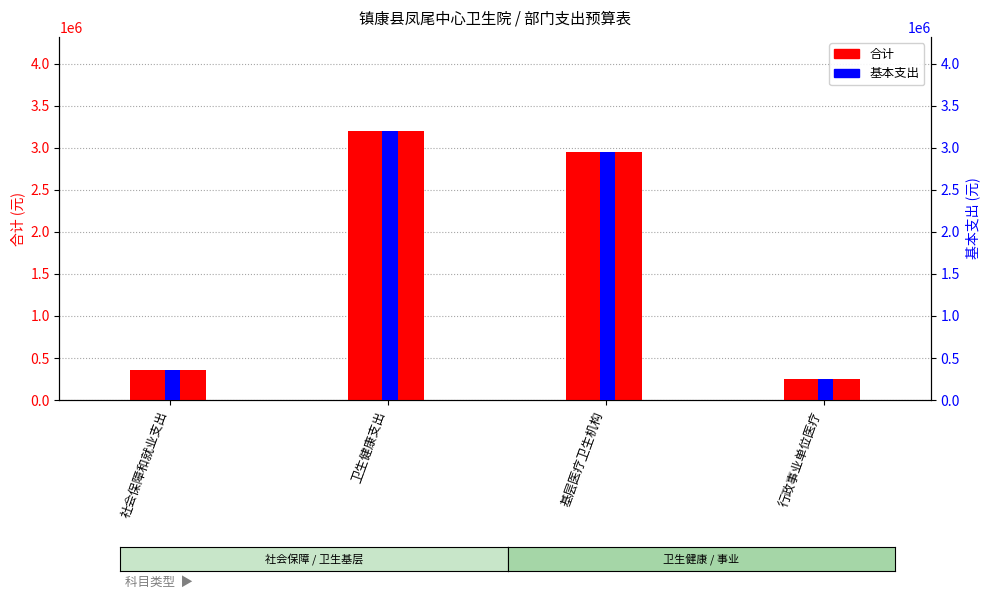

What is the sum of the 基本支出 values at 卫生健康支出 and 行政事业单位医疗?

3446825.2